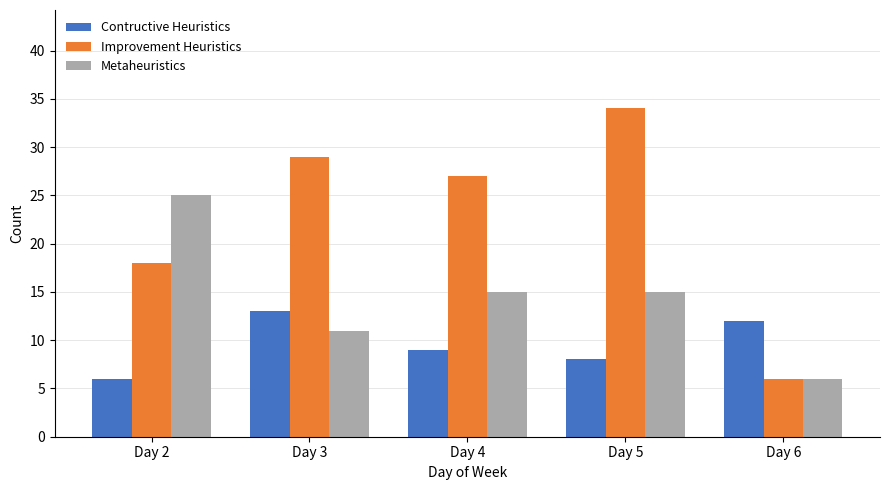

Between Day 4 and Day 5, which series saw the biggest shift?

Improvement Heuristics